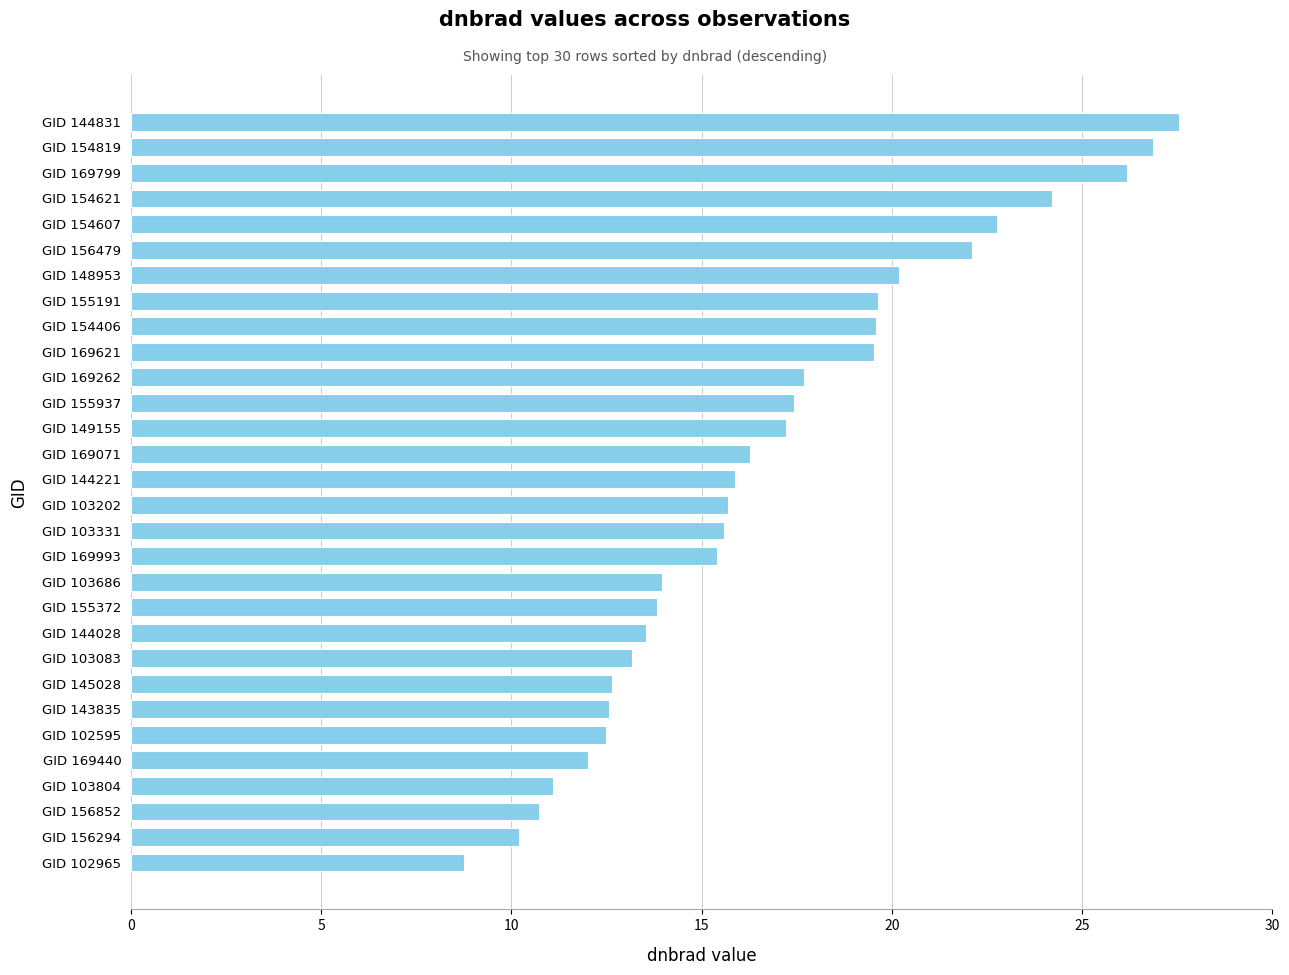

What is the minimum value shown in the chart?

8.7